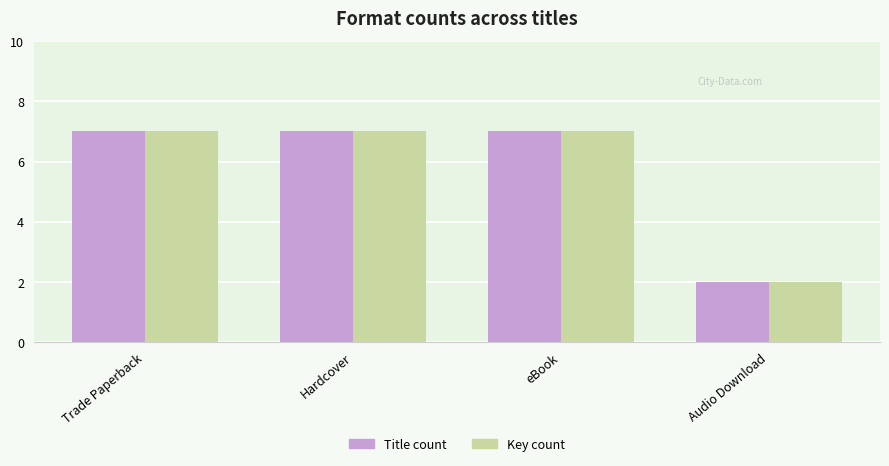

Reading left to right, what are all the values shown in this chart?

Title count: Trade Paperback=7	Hardcover=7	eBook=7	Audio Download=2
Key count: Trade Paperback=7	Hardcover=7	eBook=7	Audio Download=2